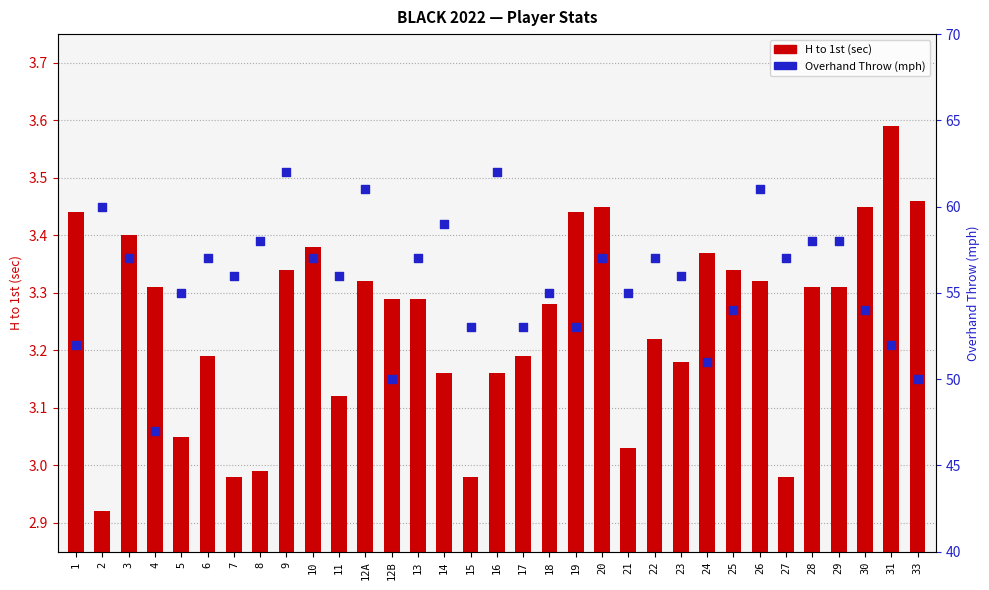

At how many categories does at least one series exceed 35?

33